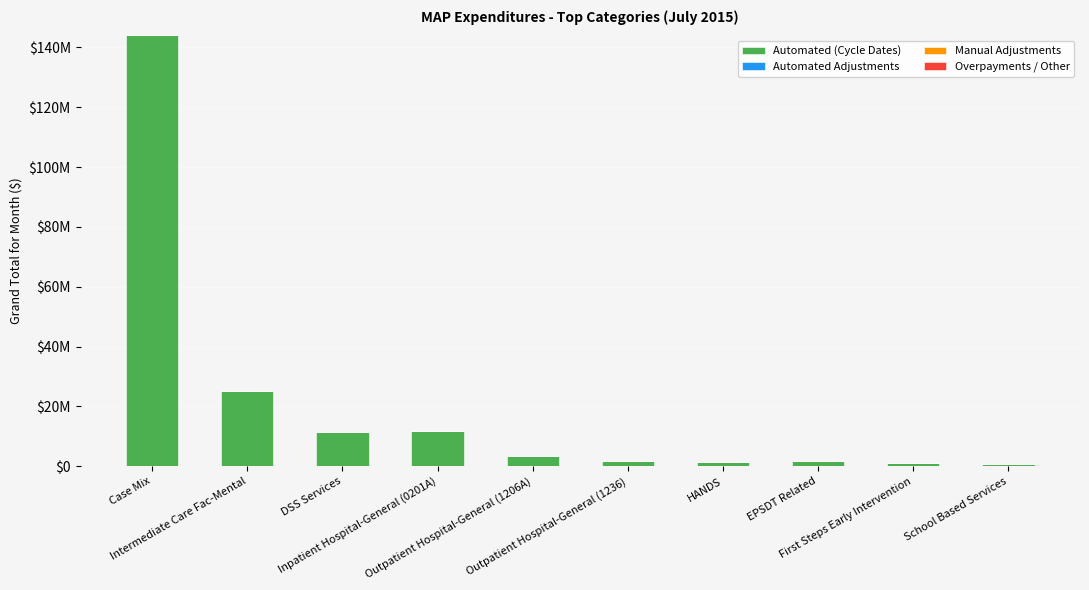

Are the bars horizontal?

No